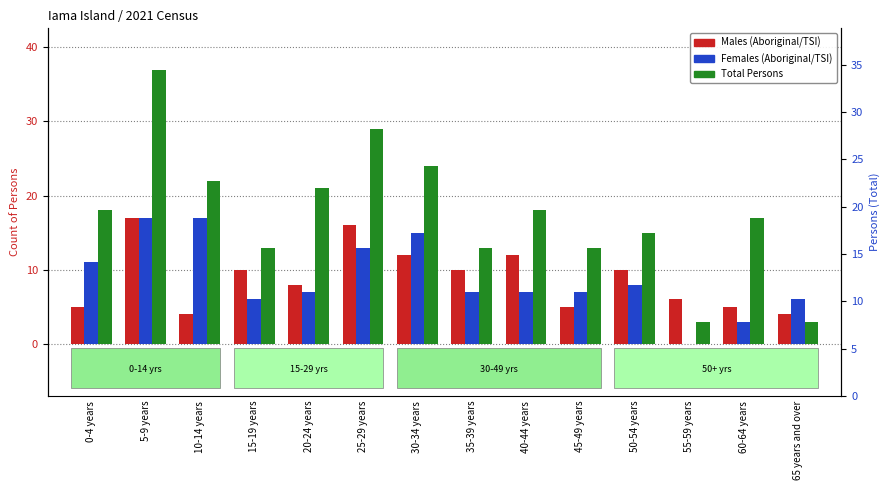

List the series in order of their peak value, highest first.

Total Persons, Males (Aboriginal/TSI), Females (Aboriginal/TSI)